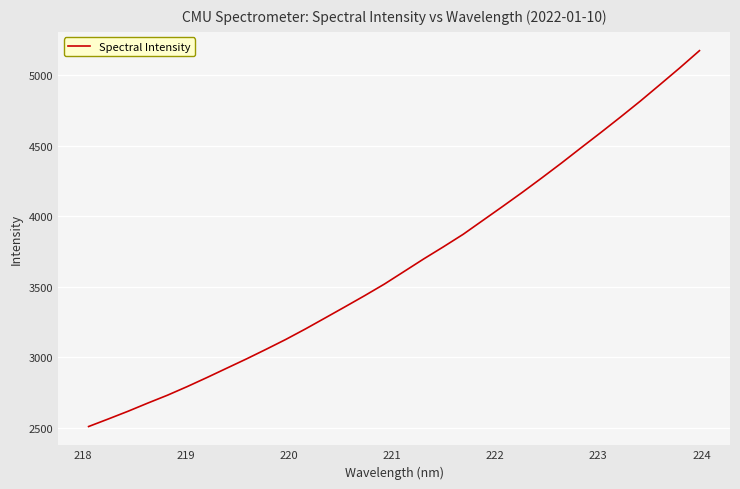

What is the maximum value shown in the chart?

5172.0